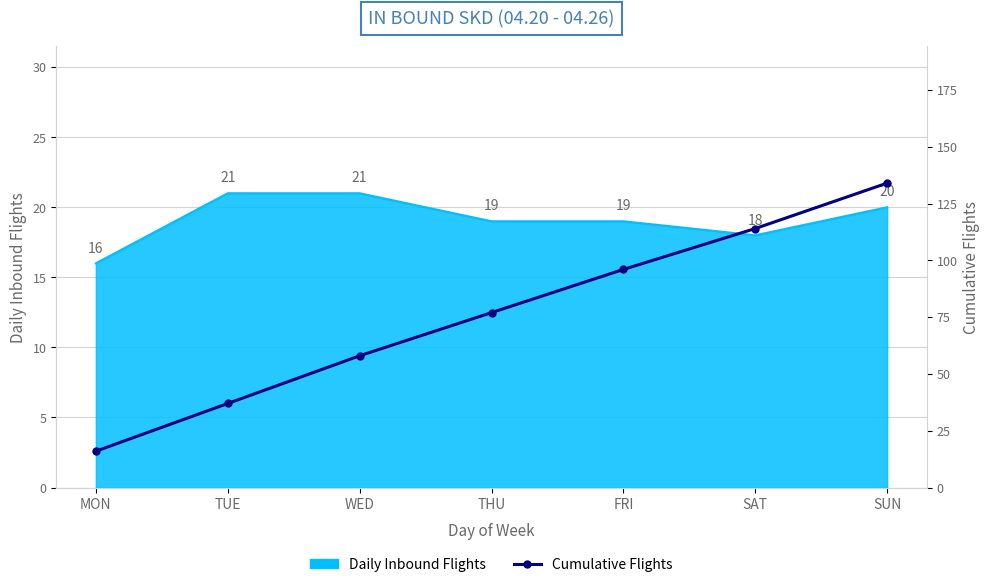

What is the label of the 6th point from the right?

TUE